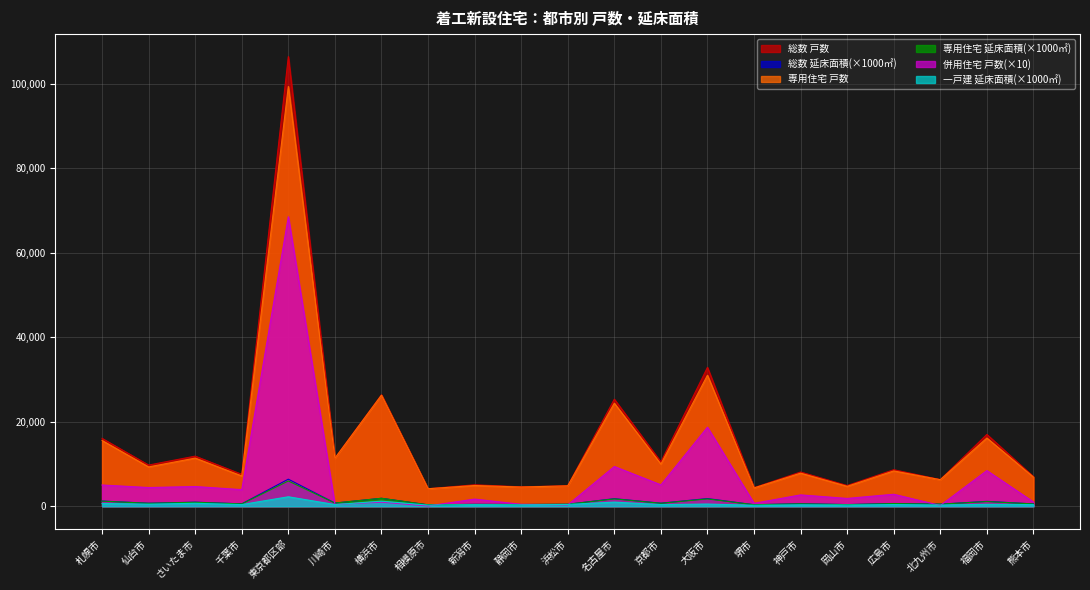

Which has a higher value, 新潟市 or 京都市?

京都市